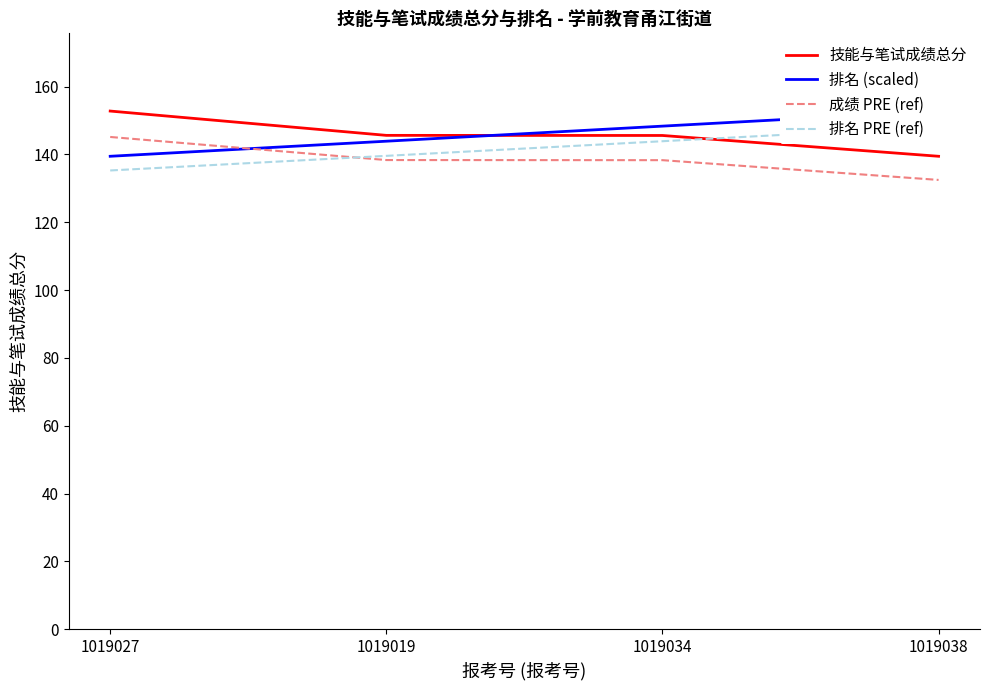

How many lines are shown in the chart?

4